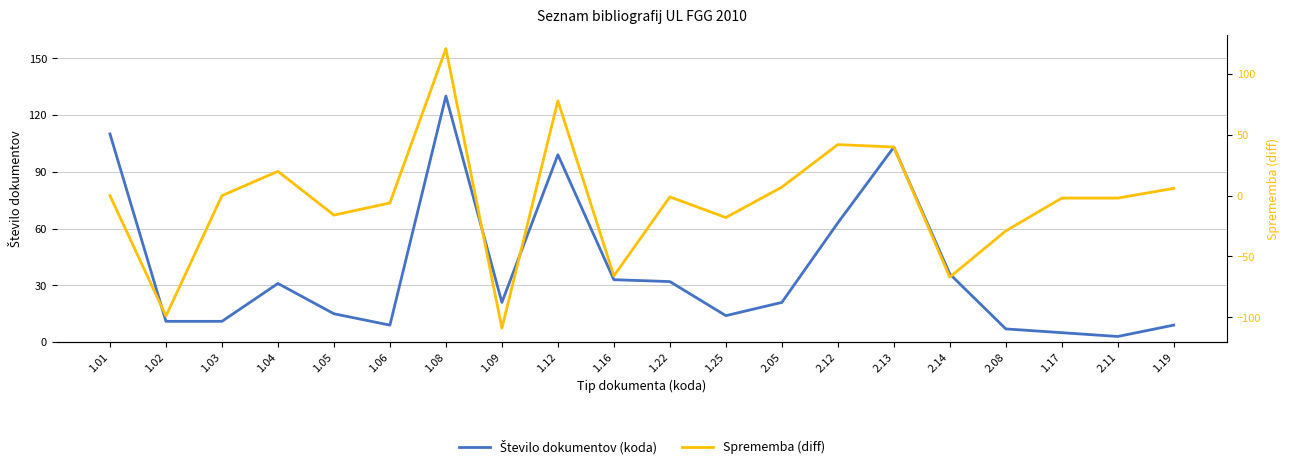

Between 1.22 and 2.12, which is larger?

2.12